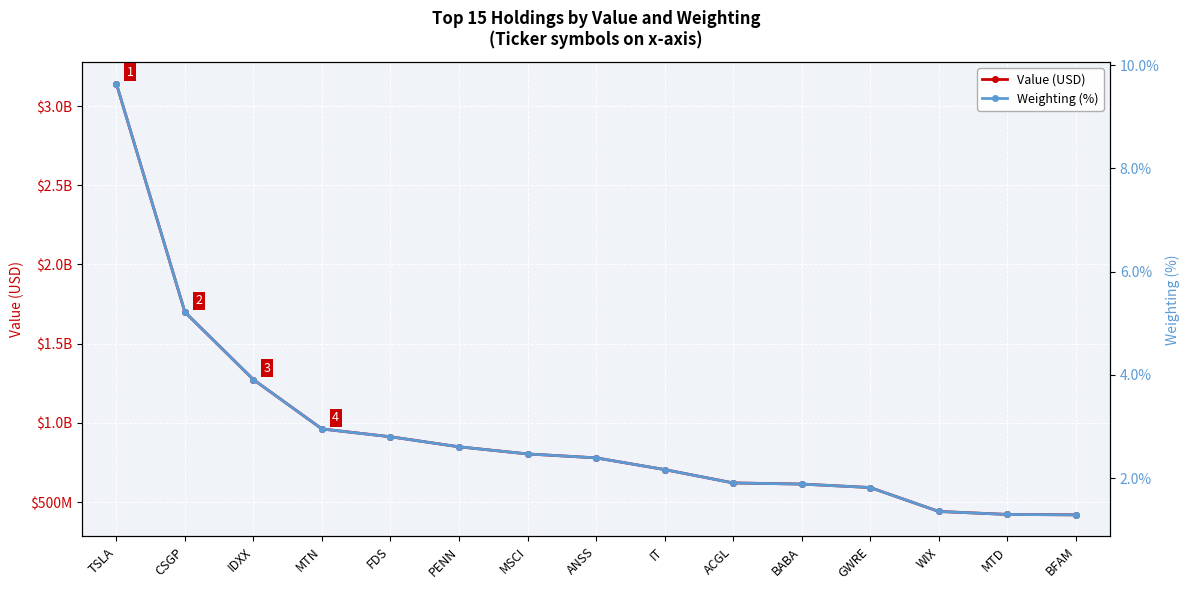

What are all the series names shown in the legend?

Value (USD), Weighting (%)